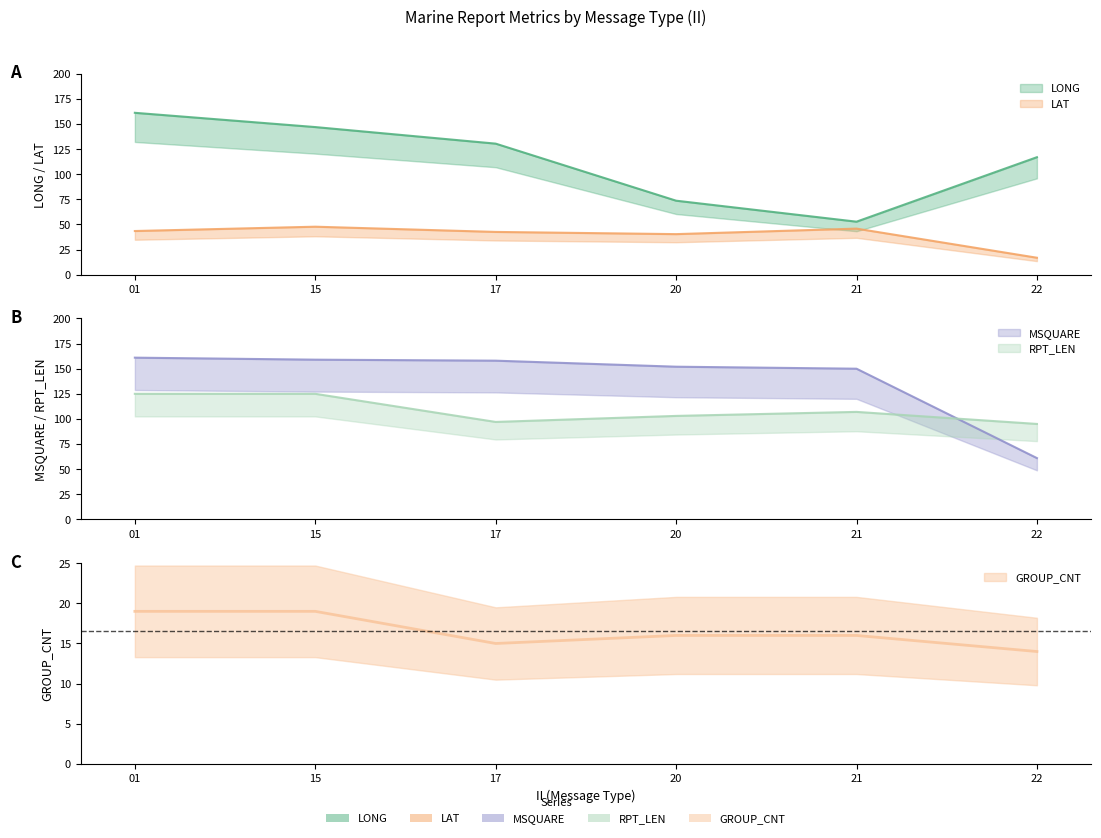

List the series in order of their peak value, lowest first.

GROUP_CNT, LAT, RPT_LEN, MSQUARE, LONG